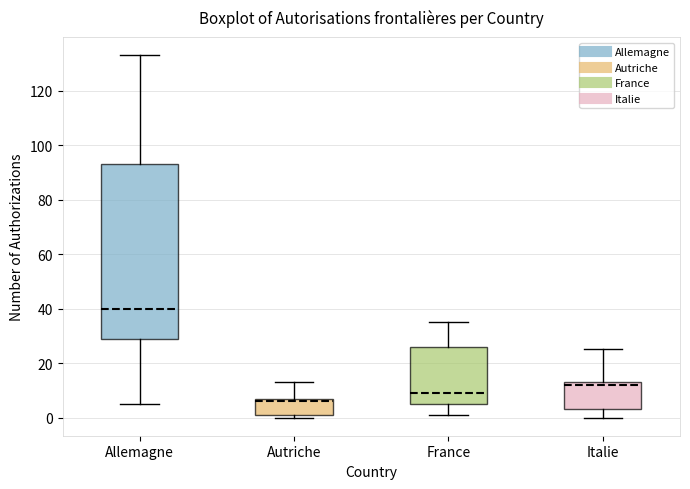

Reading left to right, read every box against the y-axis: the position of its median line, the range the box covers, and the ends of its whiskers. The values are not printed on the chart, so give them approximately, as read against the axis.

Allemagne: median 40, box 30 to 94, whiskers 6 to 134
Autriche: median 6, box 2 to 8, whiskers 0 to 14
France: median 10, box 6 to 26, whiskers 2 to 36
Italie: median 12, box 4 to 14, whiskers 0 to 26